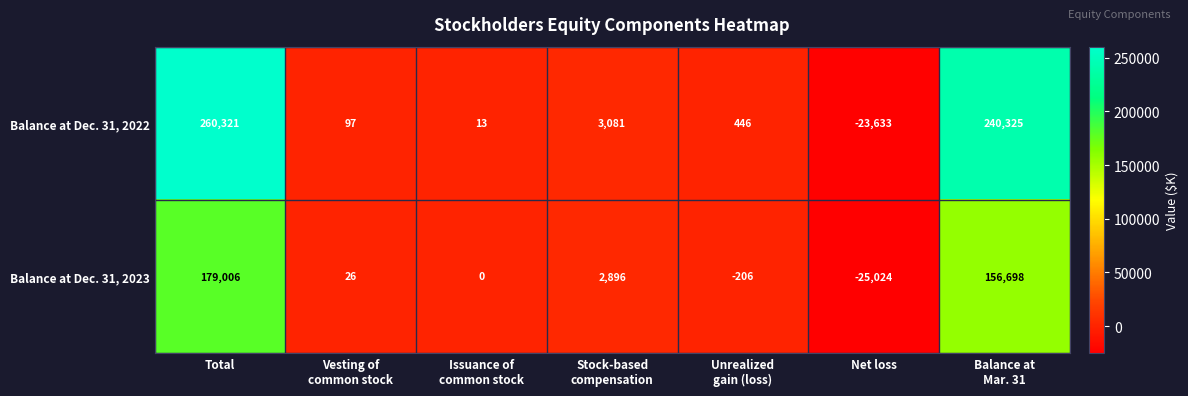

What is the spread (max minus min) of values at Unrealized
gain (loss)?

652